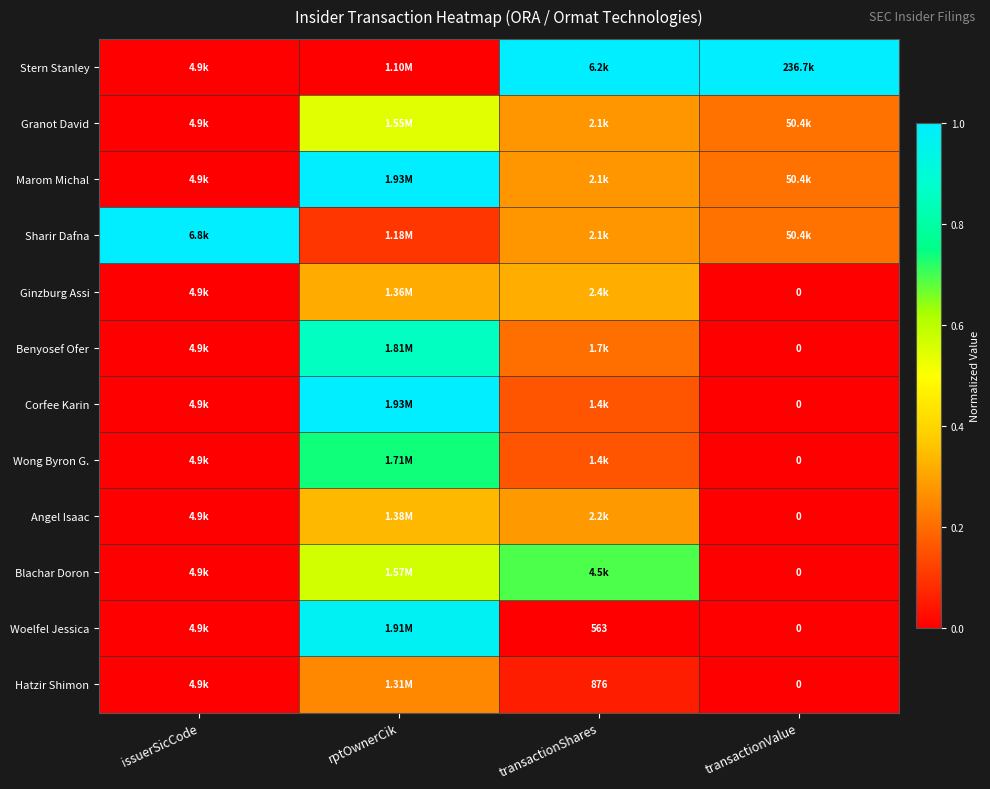

At issuerSicCode, list the series in order from smallest to largest.

Stern Stanley, Granot David, Marom Michal, Ginzburg Assi, Benyosef Ofer, Corfee Karin, Wong Byron G., Angel Isaac, Blachar Doron, Woelfel Jessica, Hatzir Shimon, Sharir Dafna